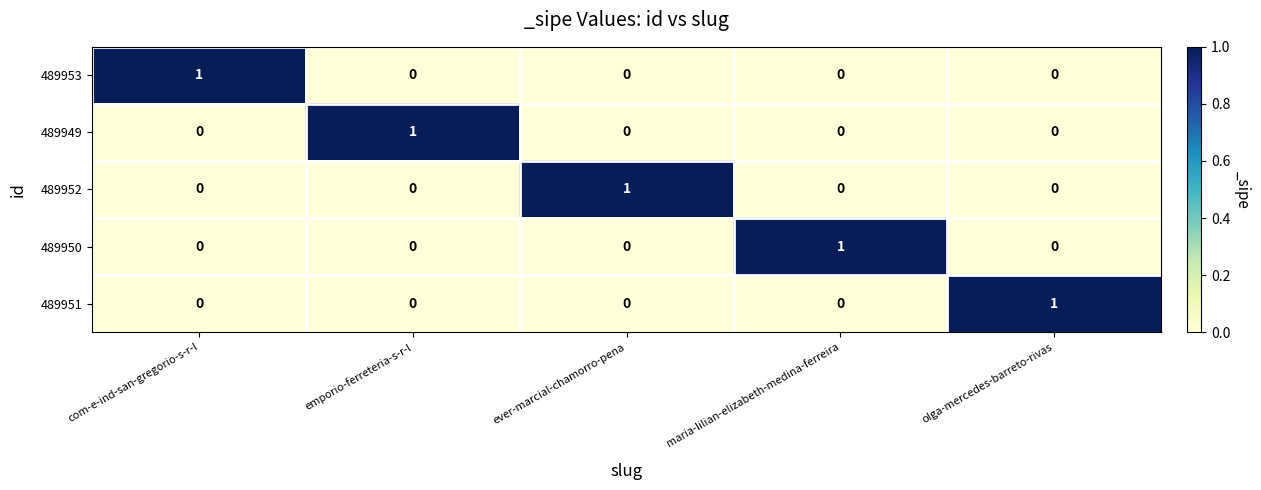

Count the 489951 values in the range 0 to 1.

5